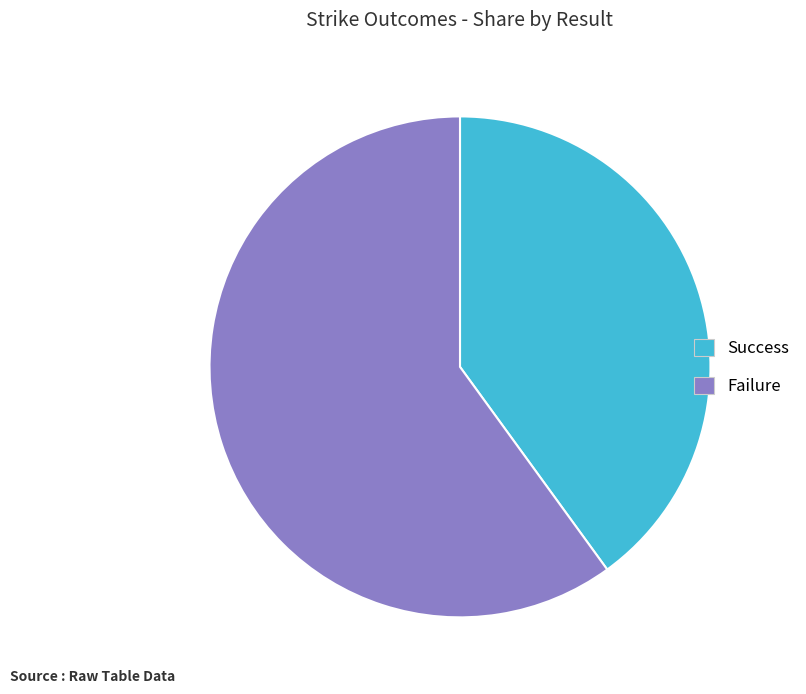

How many slices are in this pie chart?

2